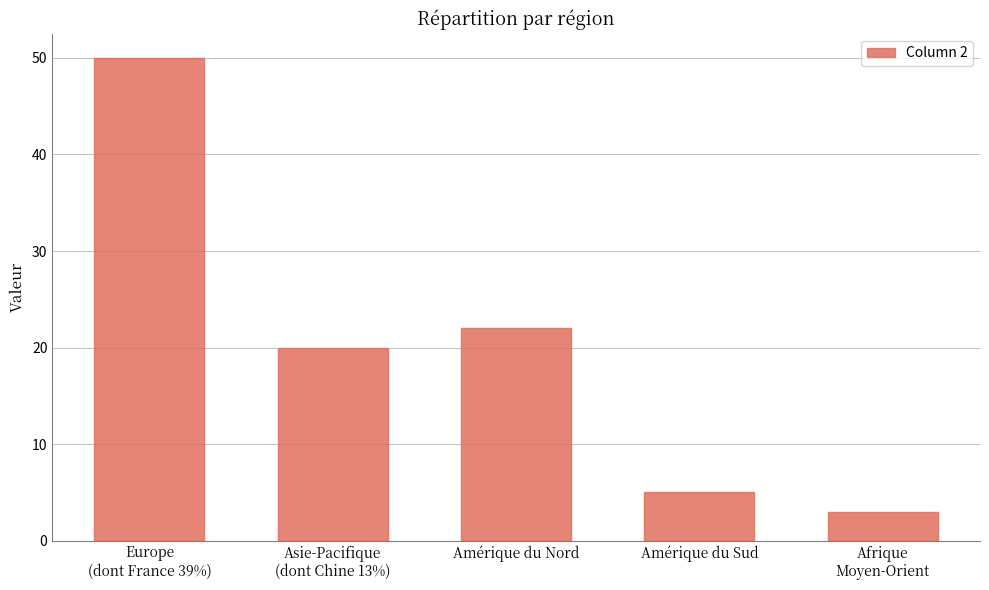

Reading left to right, extract all data points from this chart.

50	20	22	5	3